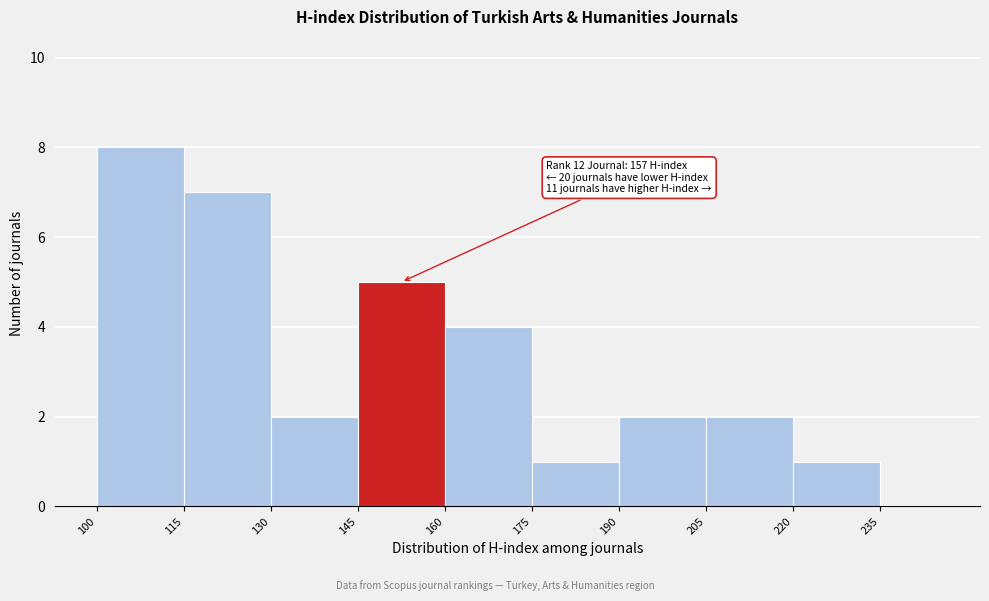

Which range on the x-axis has the tallest bar?

100 to 115